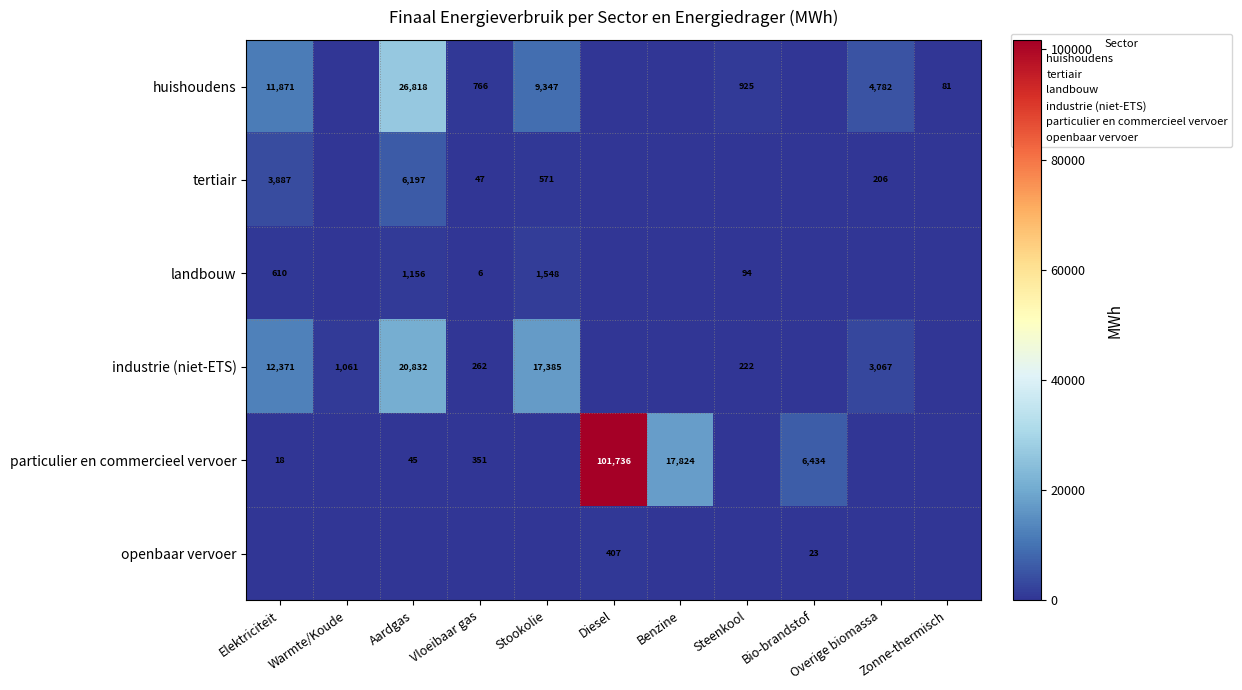

How many values in landbouw are above zero?

5